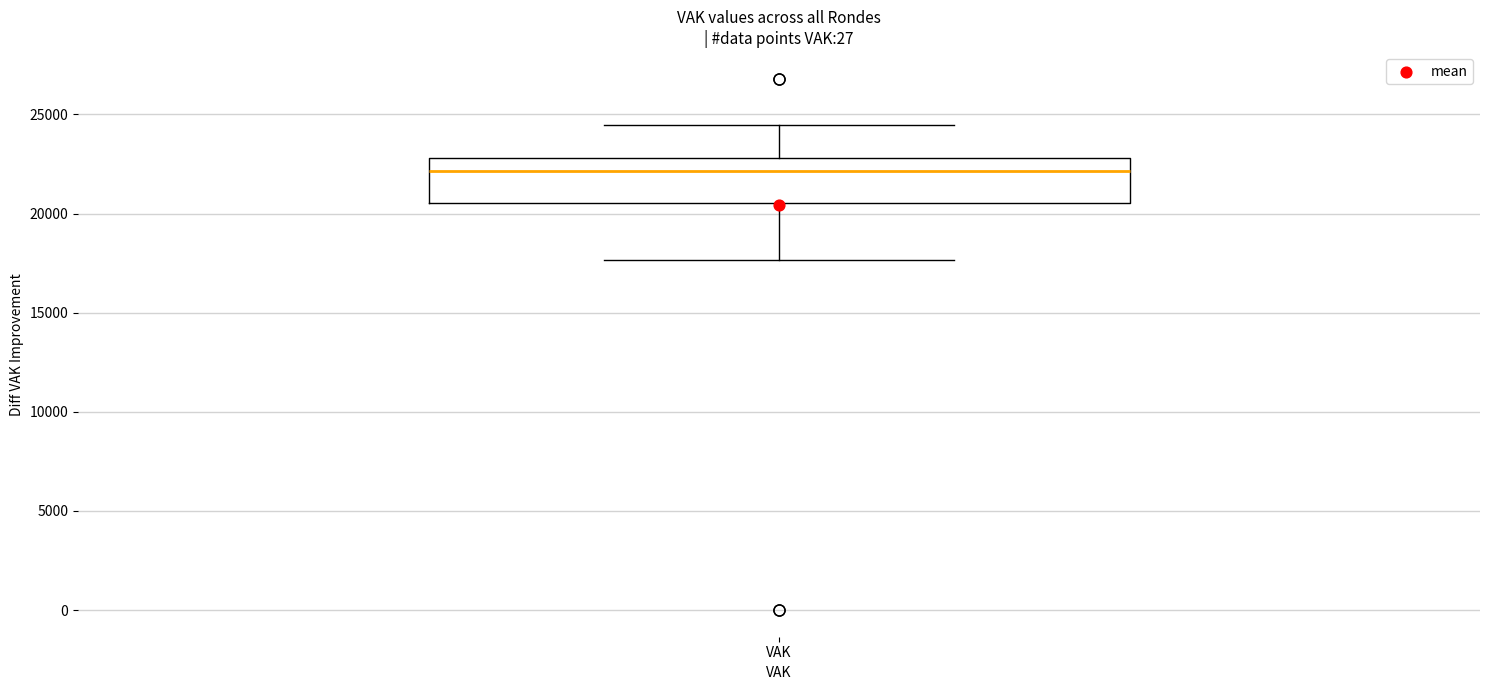

Transcribe this box plot: give where the median line is, the range the box spans, and where the two whiskers end, as read against the y-axis. The values are not printed on the chart, so give them approximately, as read against the axis.

median 22000, box 20500 to 23000, whiskers 17500 to 24500